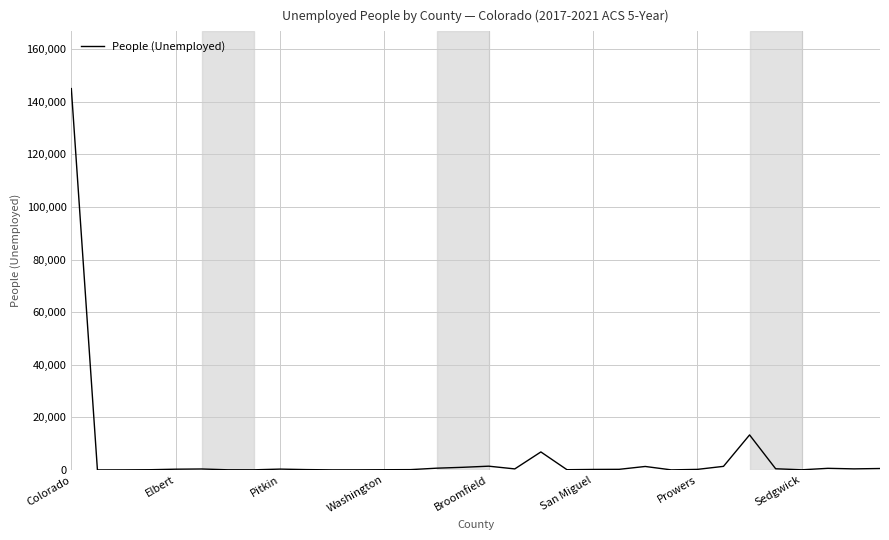

What is the difference between the maximum and minimum values?

145034